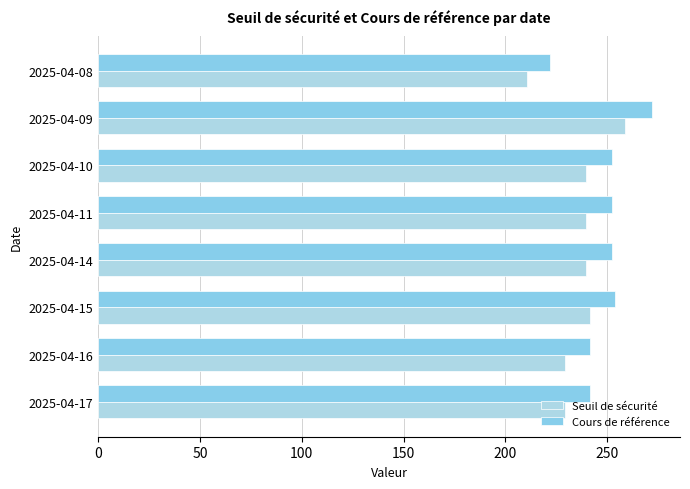

At which label does Cours de référence reach its minimum?

2025-04-08